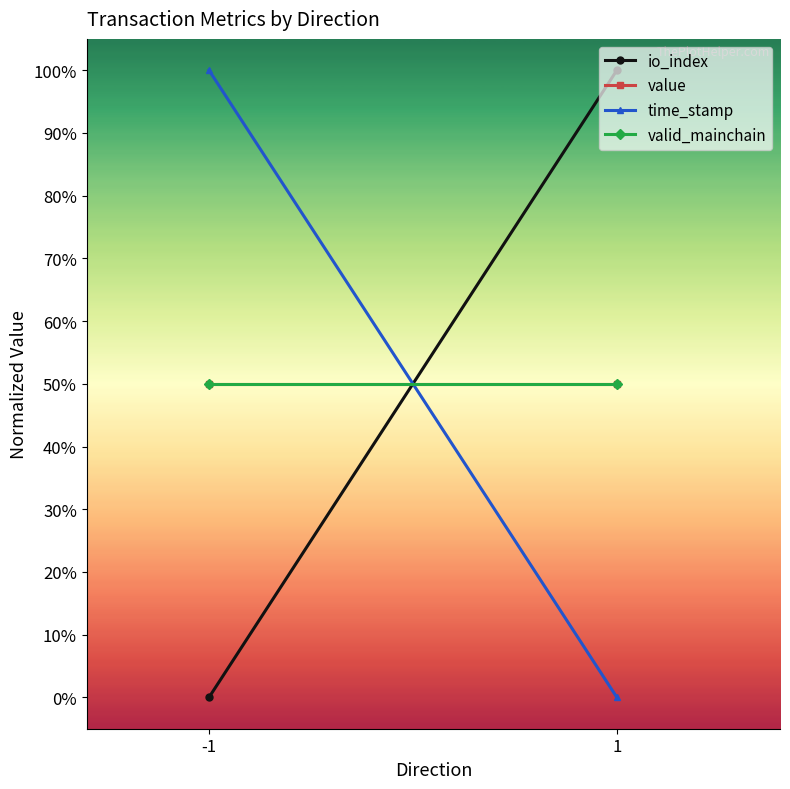

What is the spread (max minus min) of values at -1?

1.0